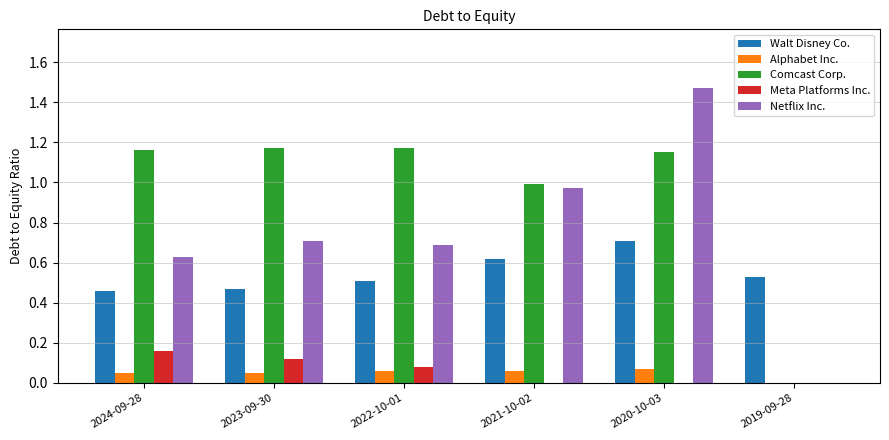

Which series changed the most between 2020-10-03 and 2019-09-28?

Netflix Inc.